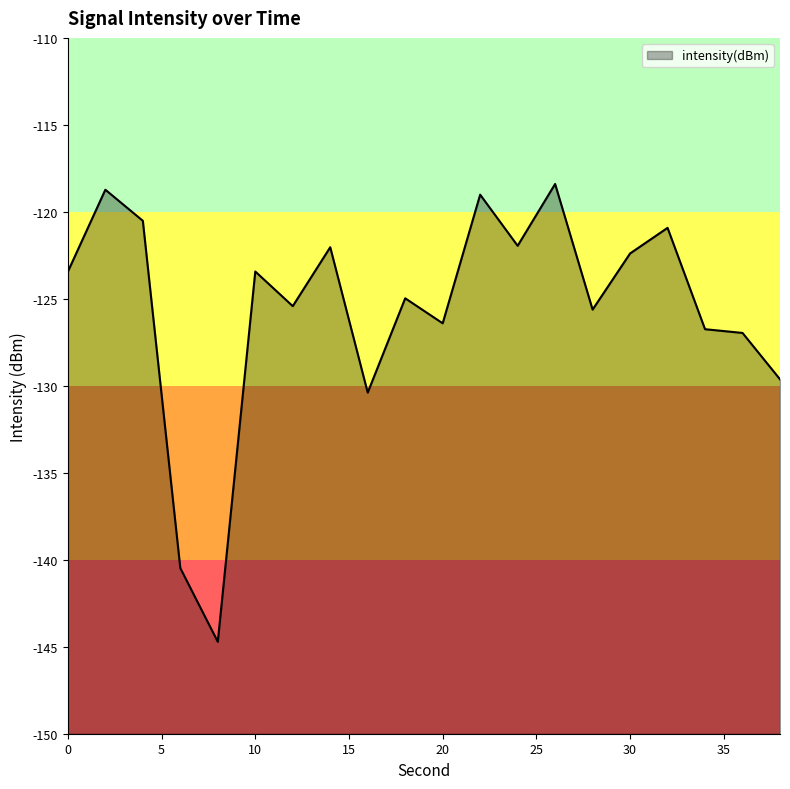

Which has a higher value, 12 or 22?

22